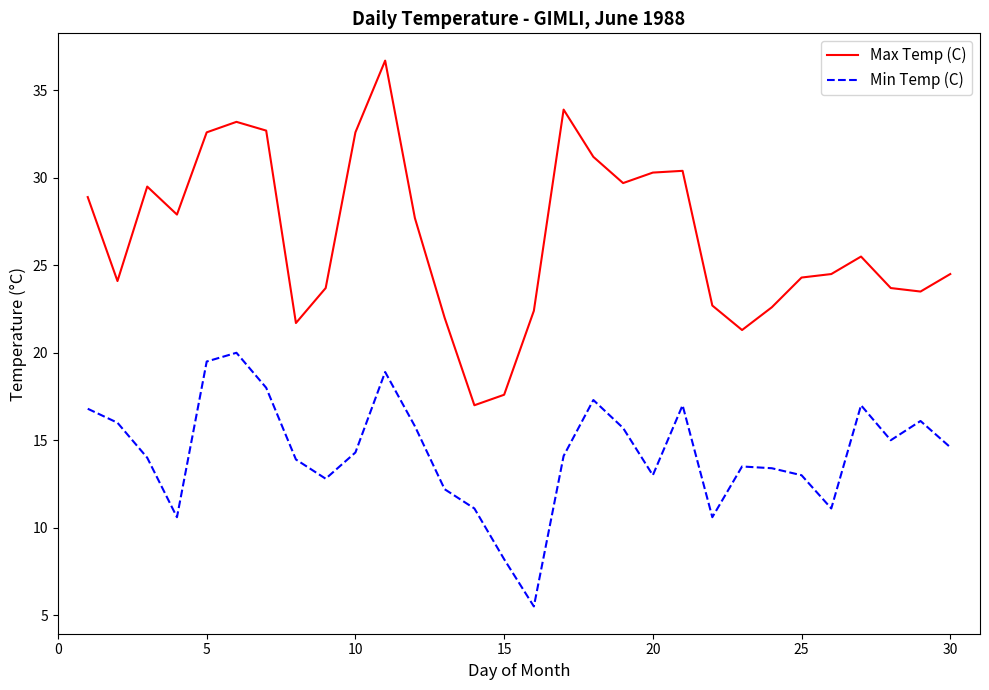

True or false: Min Temp (C) and Max Temp (C) intersect in this chart.

False